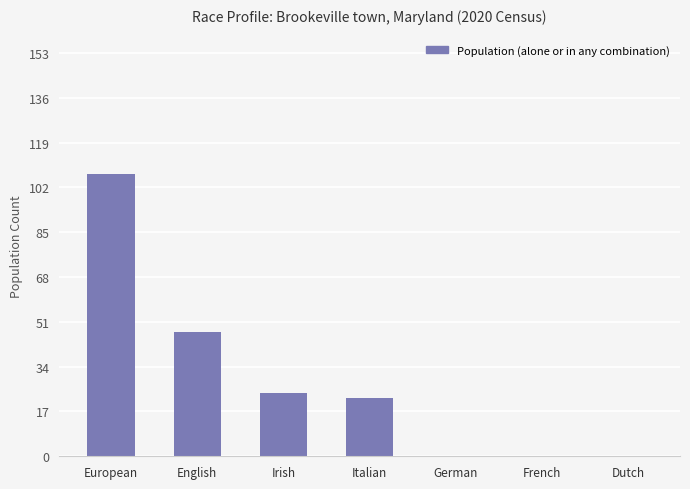

Count the number of categories in the chart.

7